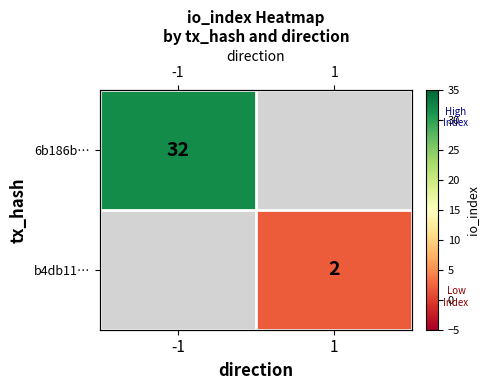

What is the approximate value of 6b186b… at -1?

32.0